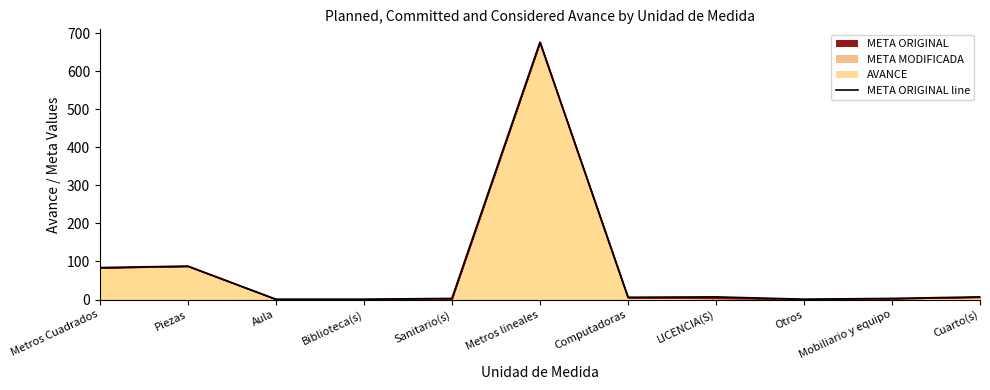

What is the smallest value displayed?

1.0